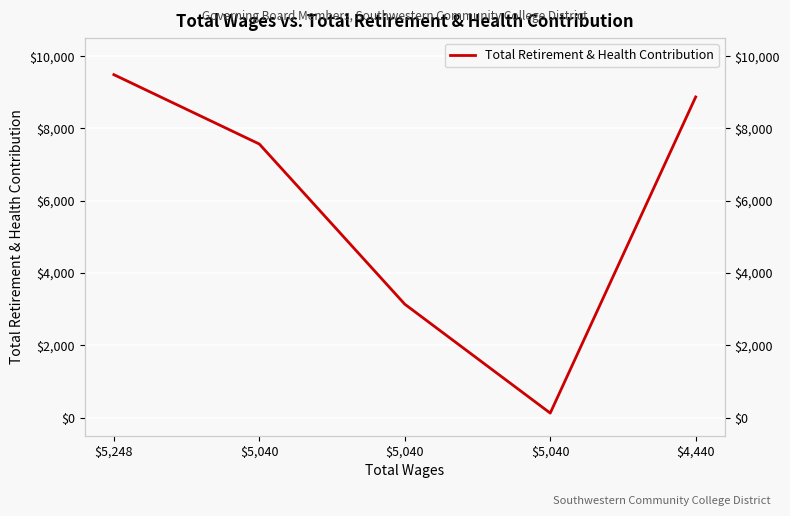

Does the chart display data point markers on the line(s)?

No